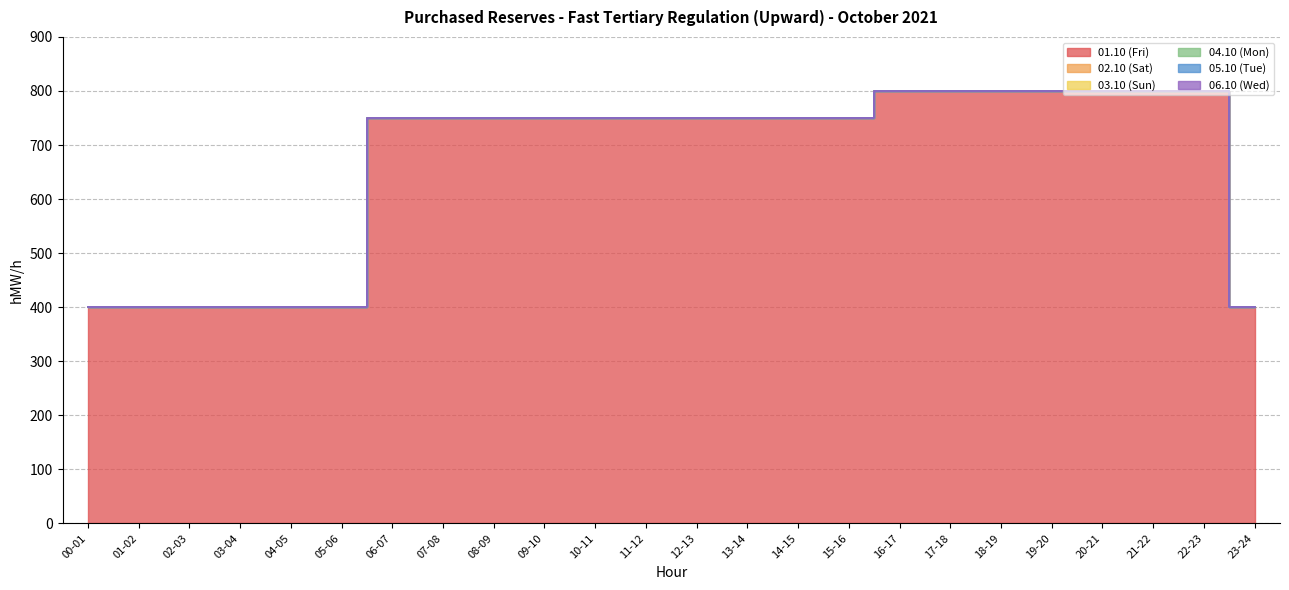

What is the maximum value shown in the chart?

800